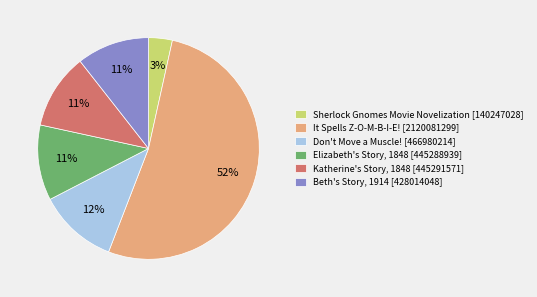

Is there a majority slice in this chart?

Yes